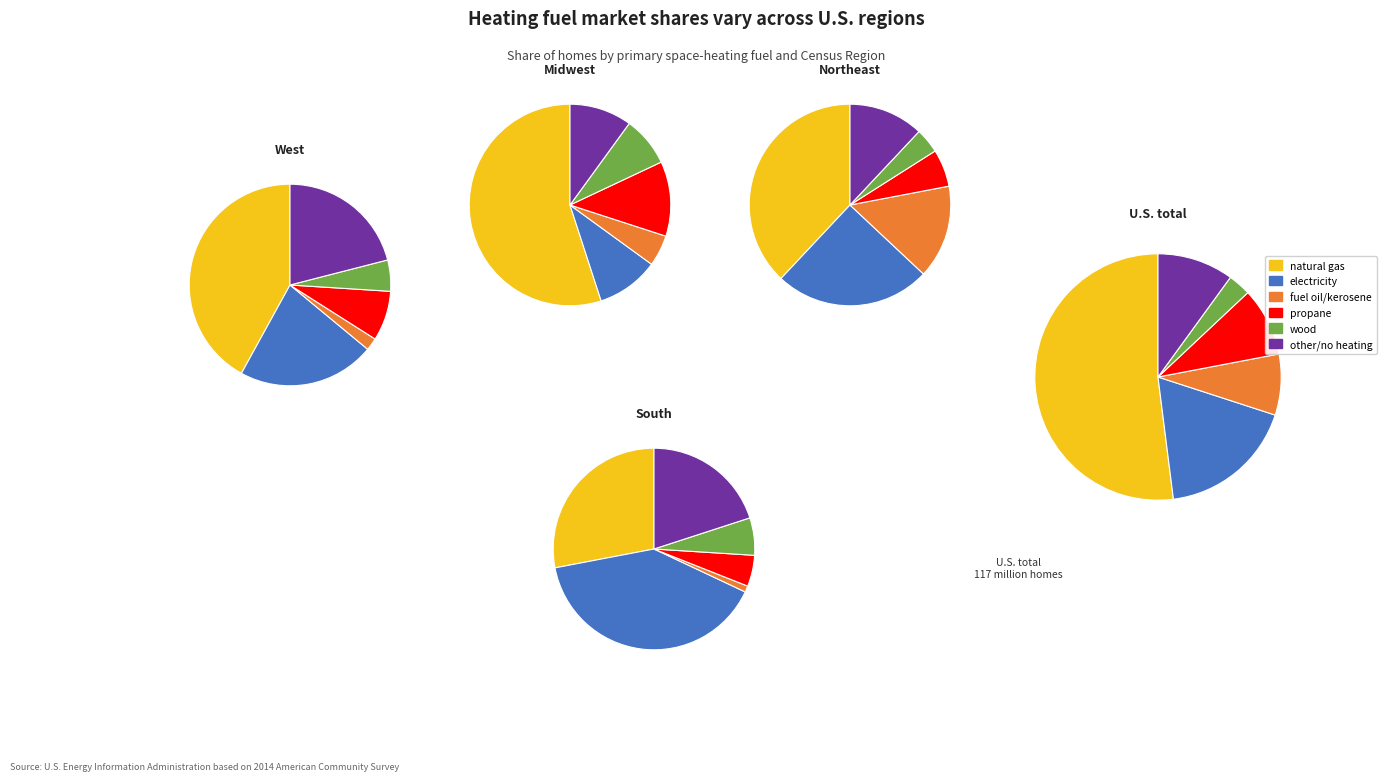

Does 1 represent more than half of the total?

No